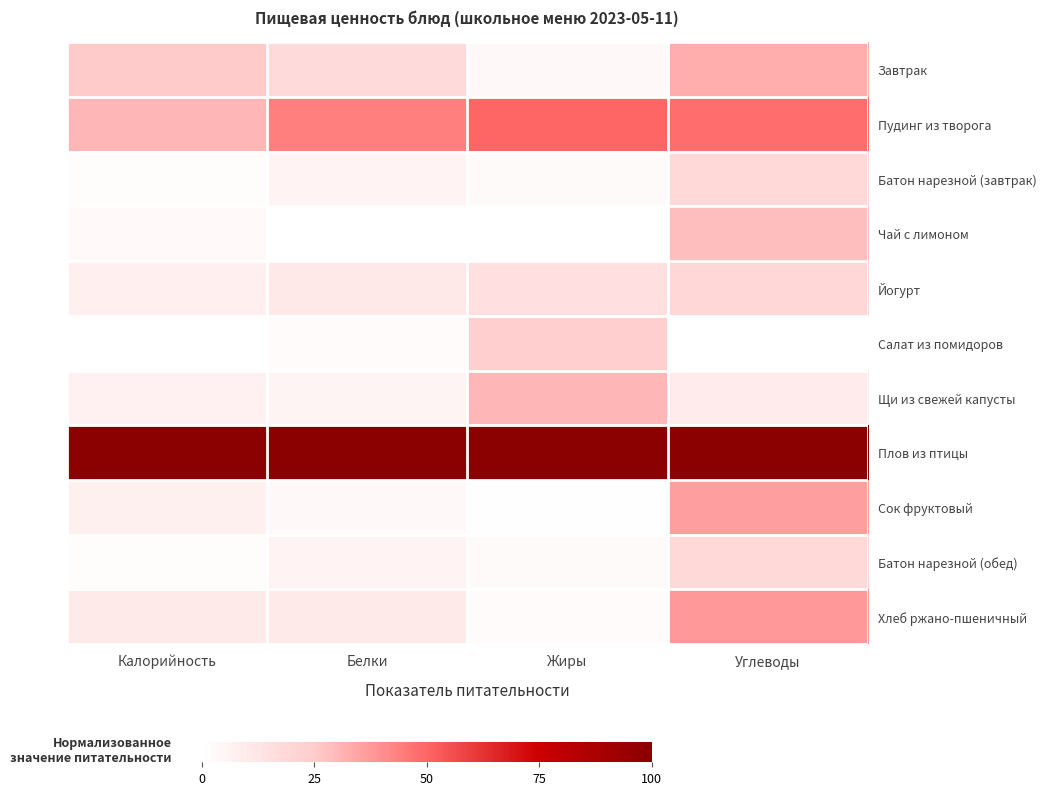

At Калорийность, list the series in order from largest to smallest.

Плов из птицы, Пудинг из творога, Завтрак, Хлеб ржано-пшеничный, Йогурт, Сок фруктовый, Щи из свежей капусты, Чай с лимоном, Батон нарезной (завтрак), Батон нарезной (обед), Салат из помидоров